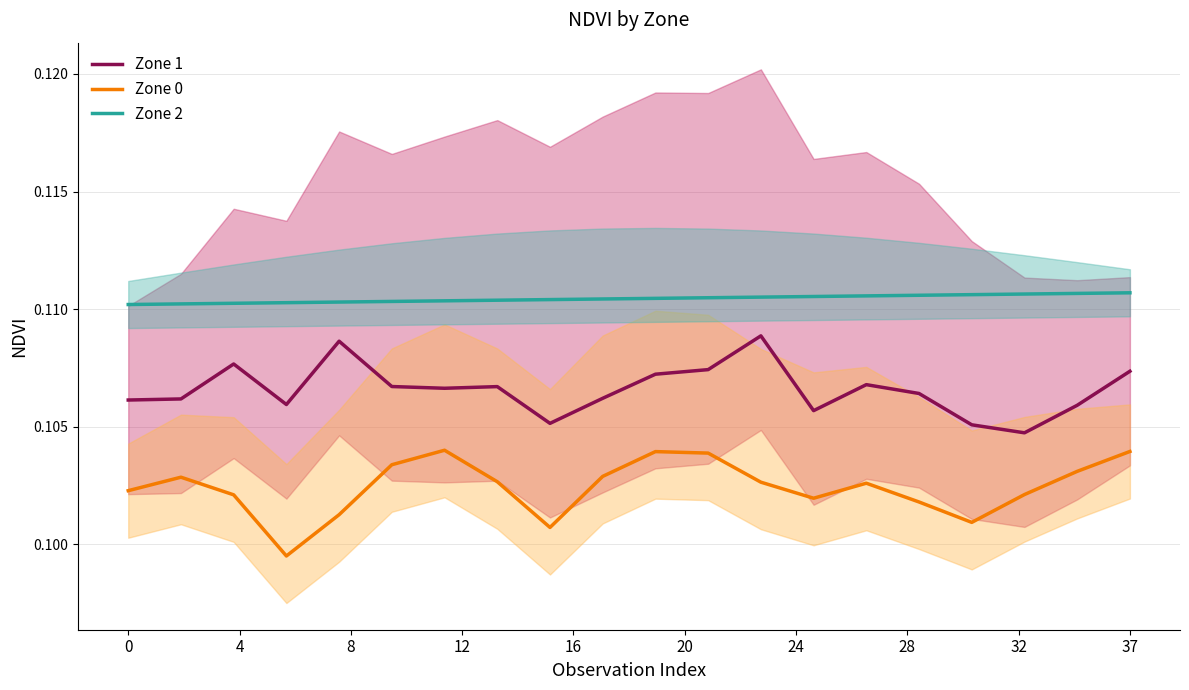

Is this an area chart (filled region under the line)?

No